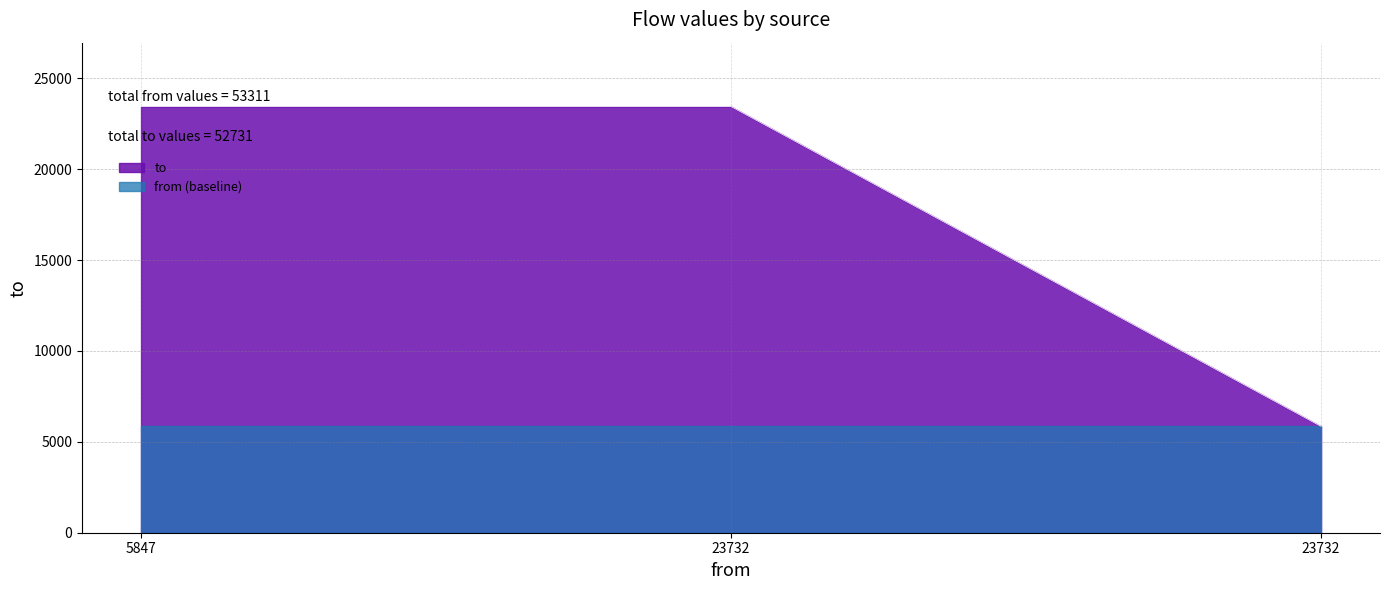

How many values are below 23442?

1